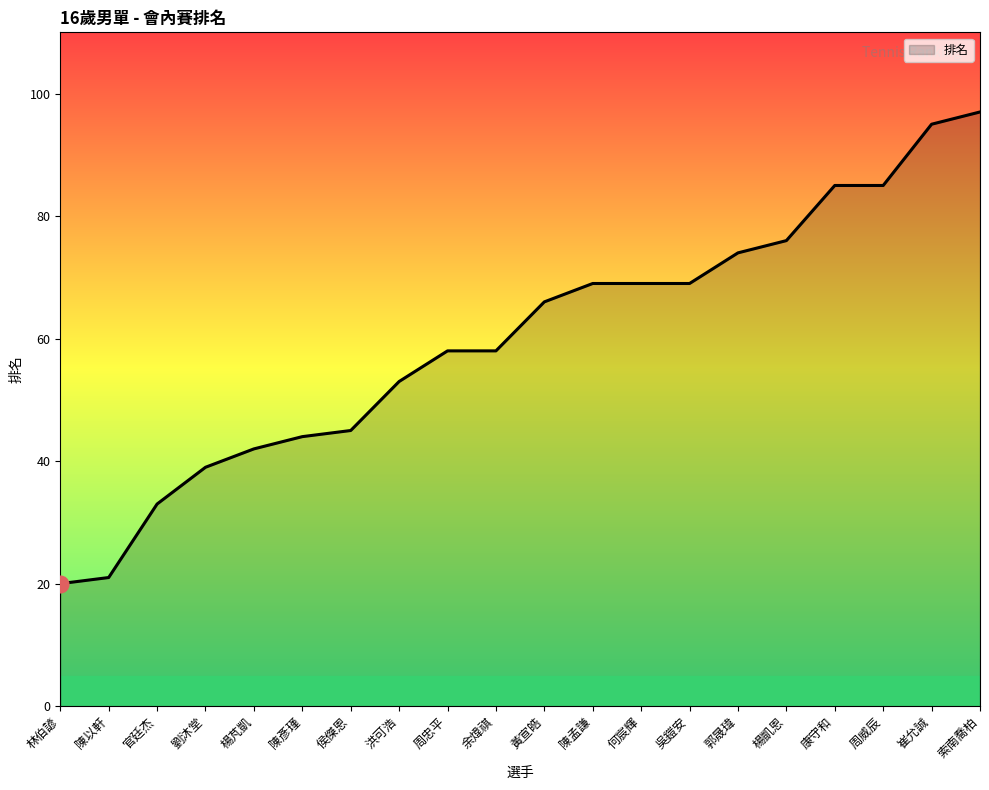

Does the chart display data point markers on the line(s)?

No